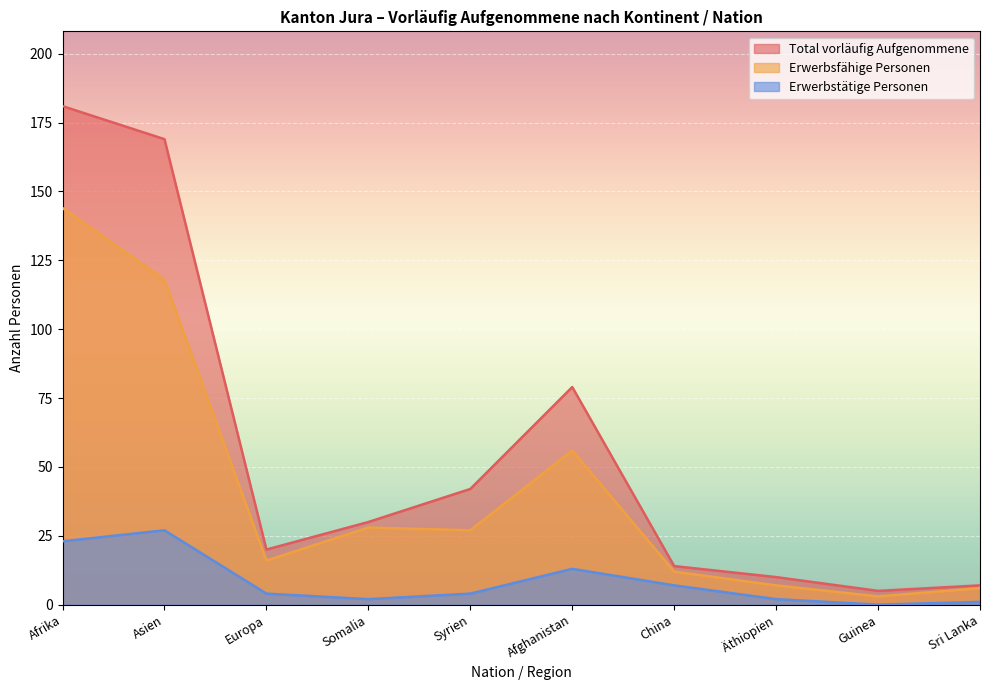

Where is the first local maximum for Erwerbstätige Personen?

Asien